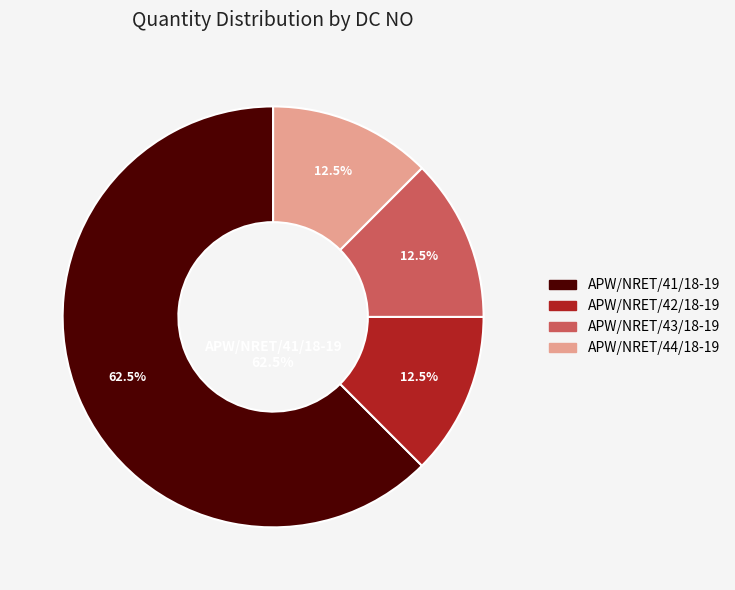

To the nearest percent, what portion does APW/NRET/42/18-19 represent?

12%